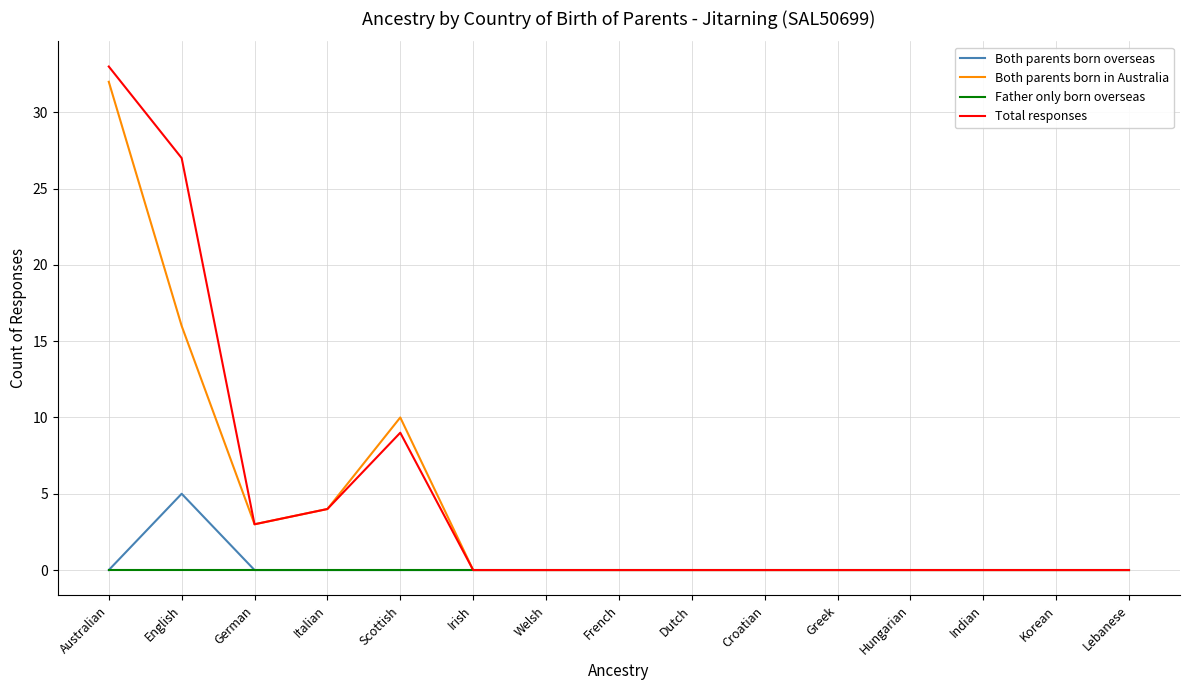

What position from the left is Lebanese?

15